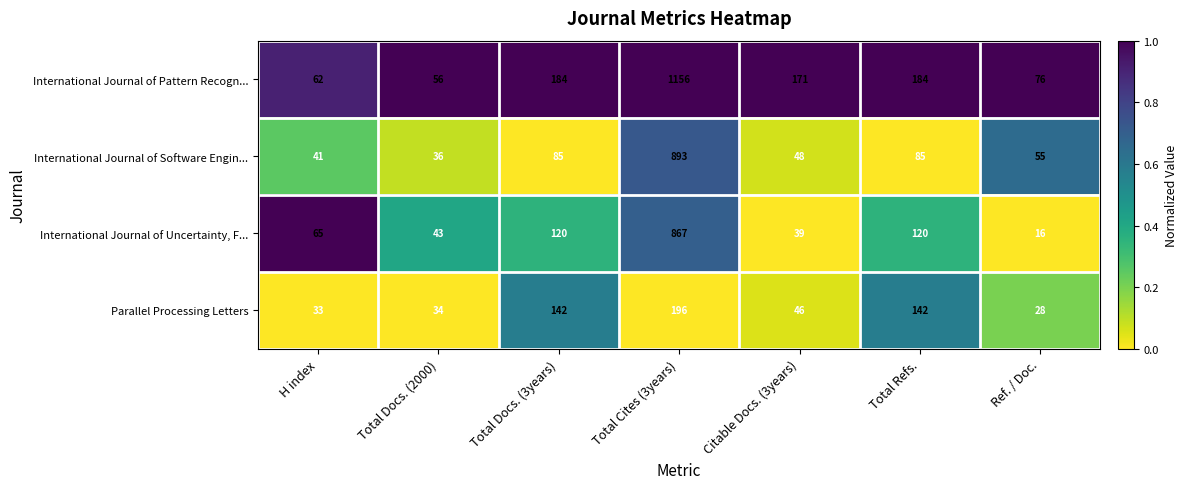

List the series in order of their peak value, lowest first.

Parallel Processing Letters, International Journal of Uncertainty, F..., International Journal of Software Engin..., International Journal of Pattern Recogn...